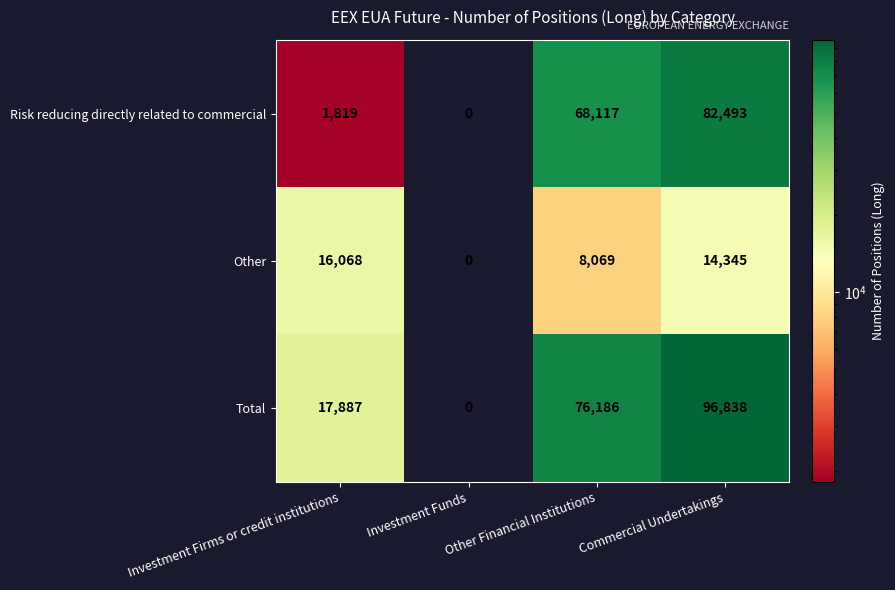

How many data points in Other are less than 14345?

2